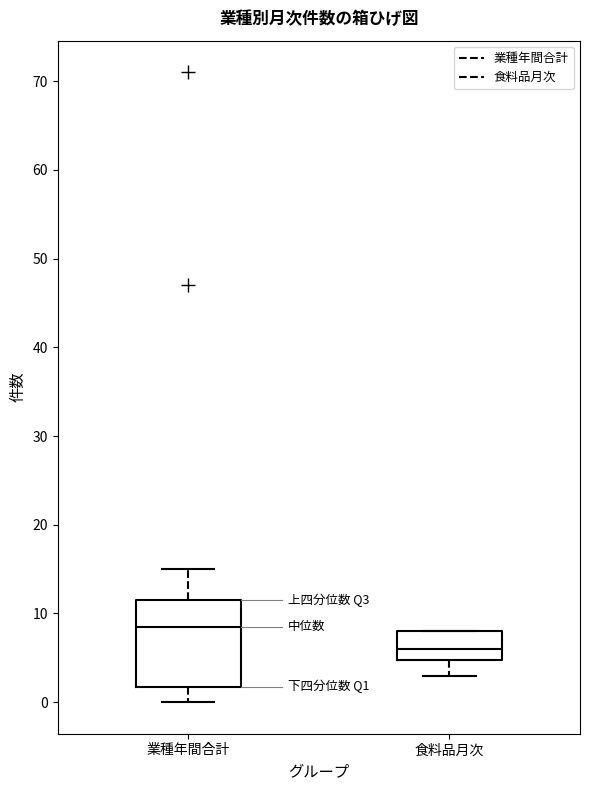

Reading left to right, transcribe this box plot: for each box, give where its median line is, the range the box spans, and where its two whiskers end, as read against the y-axis. The values are not printed on the chart, so give them approximately, as read against the axis.

業種年間合計: median 9, box 2 to 12, whiskers 0 to 15
食料品月次: median 6, box 5 to 8, whiskers 3 to 8